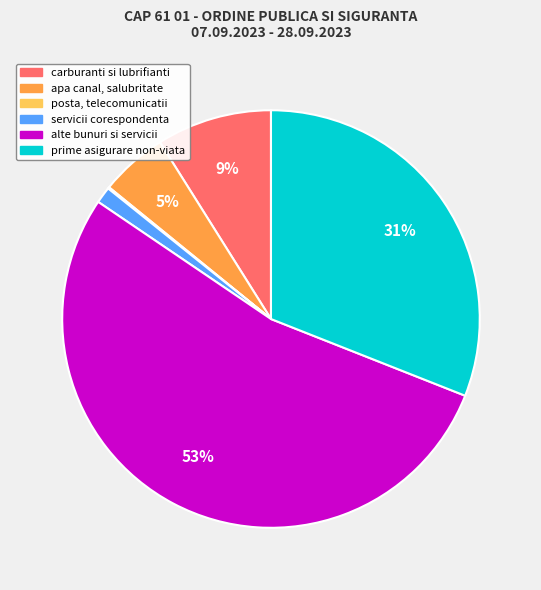

To the nearest percent, what is the combined percentage of prime asigurare non-viata and apa canal, salubritate?

36%